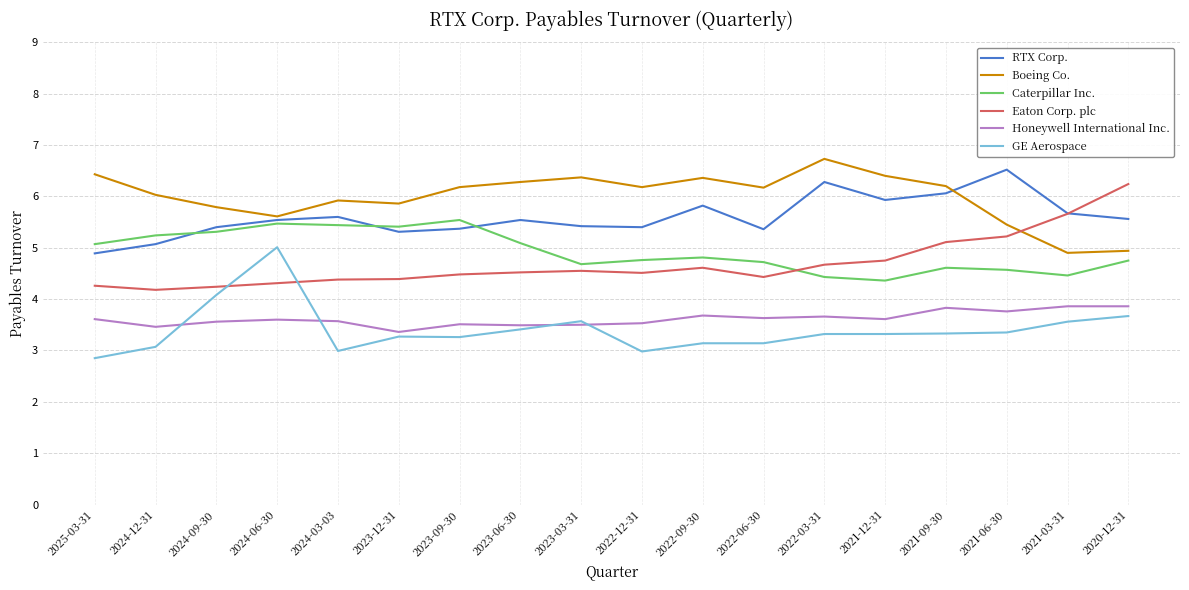

True or false: RTX Corp. and GE Aerospace cross at least once.

False